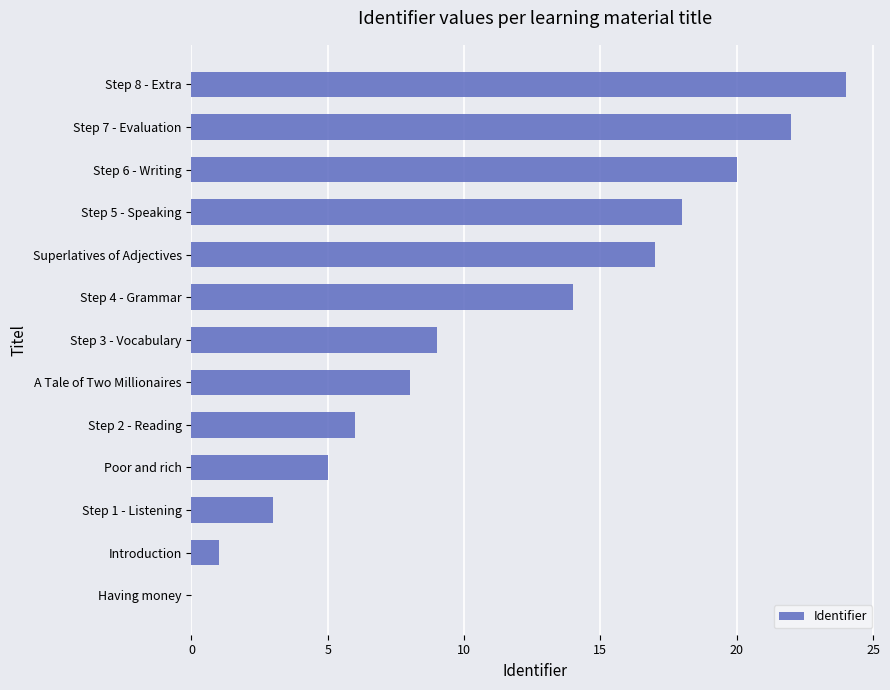

How many data points does each series have?

13